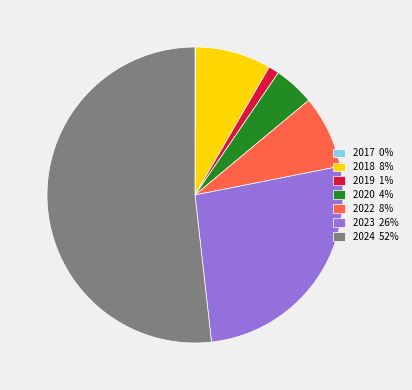

True or false: 2019 1% accounts for 1% of the total.

True